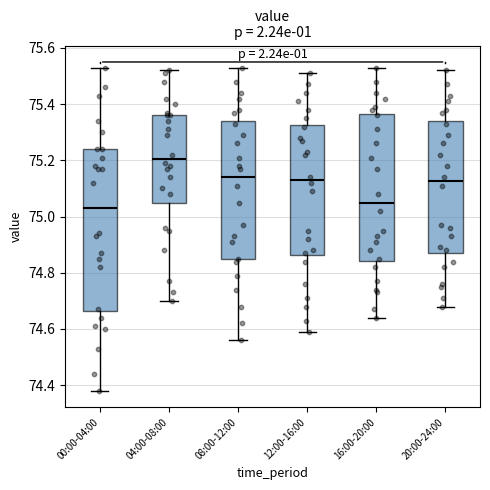

Reading left to right, read every box against the y-axis: the position of its median line, the range the box covers, and the ends of its whiskers. The values are not printed on the chart, so give them approximately, as read against the axis.

00:00-04:00: median 75.04, box 74.66 to 75.24, whiskers 74.38 to 75.54
04:00-08:00: median 75.20, box 75.06 to 75.36, whiskers 74.70 to 75.52
08:00-12:00: median 75.14, box 74.84 to 75.34, whiskers 74.56 to 75.54
12:00-16:00: median 75.14, box 74.86 to 75.32, whiskers 74.60 to 75.52
16:00-20:00: median 75.06, box 74.84 to 75.36, whiskers 74.64 to 75.54
20:00-24:00: median 75.12, box 74.88 to 75.34, whiskers 74.68 to 75.52